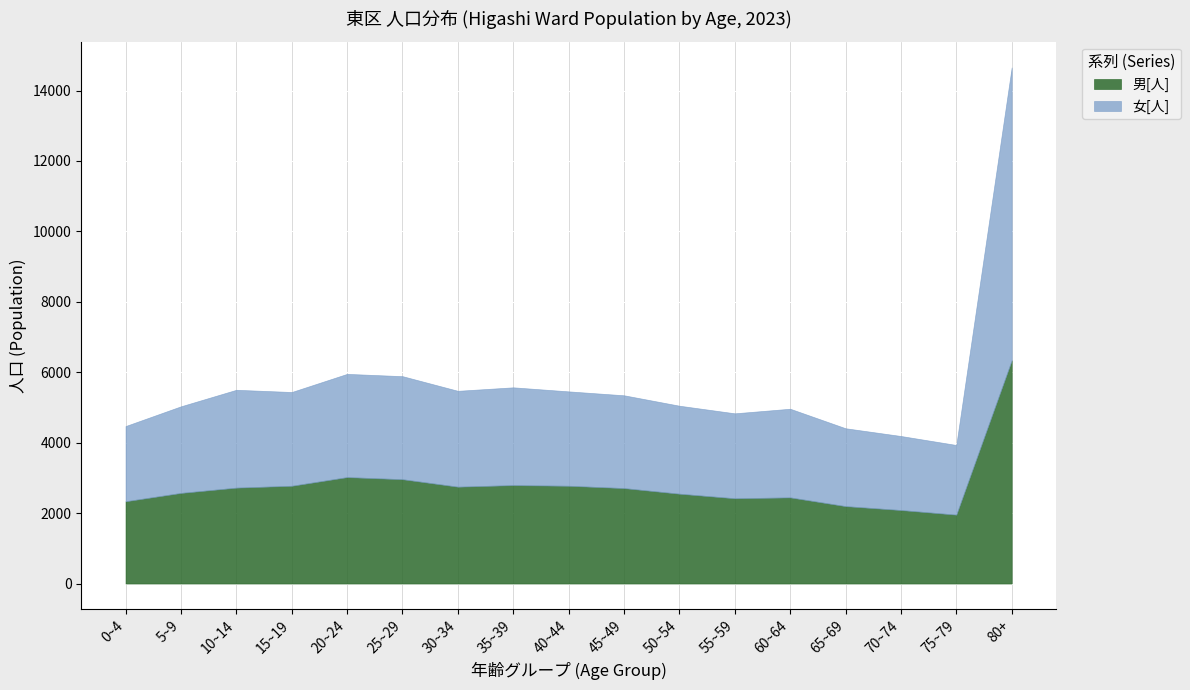

Which series has the widest spread of values?

女[人]